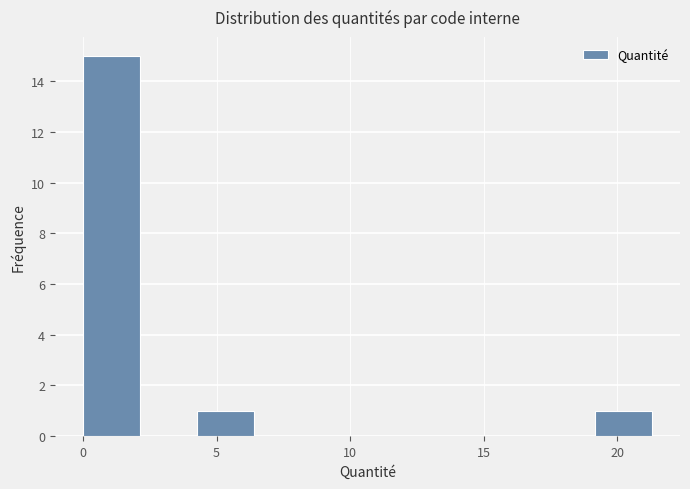

Reading left to right, list every bar in this chart as the range it spans on the x-axis followed by its height. Neither the bar edges nor the heights are printed on the chart, so give them approximately, as read against the axes.

0.0 to 2.0: 15
2.0 to 4.5: 0
4.5 to 6.5: 1
6.5 to 8.5: 0
8.5 to 10.5: 0
10.5 to 13.0: 0
13.0 to 15.0: 0
15.0 to 17.0: 0
17.0 to 19.0: 0
19.0 to 21.5: 1